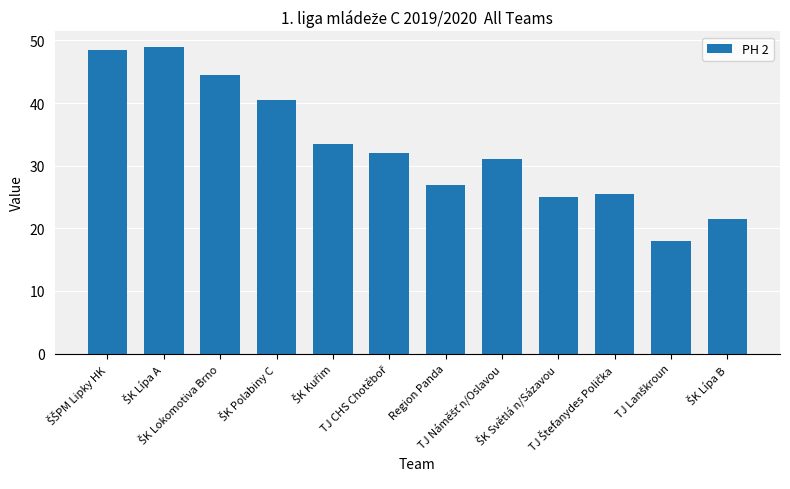

What is the difference between the maximum and minimum values?

31.0